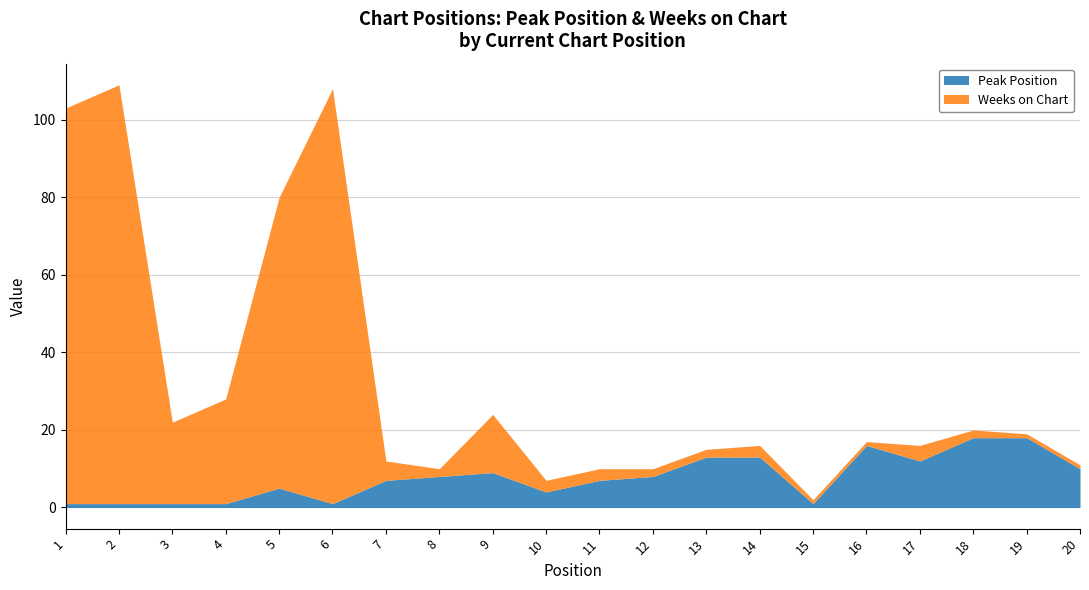

Between 9 and 12, which series saw the biggest shift?

Weeks on Chart